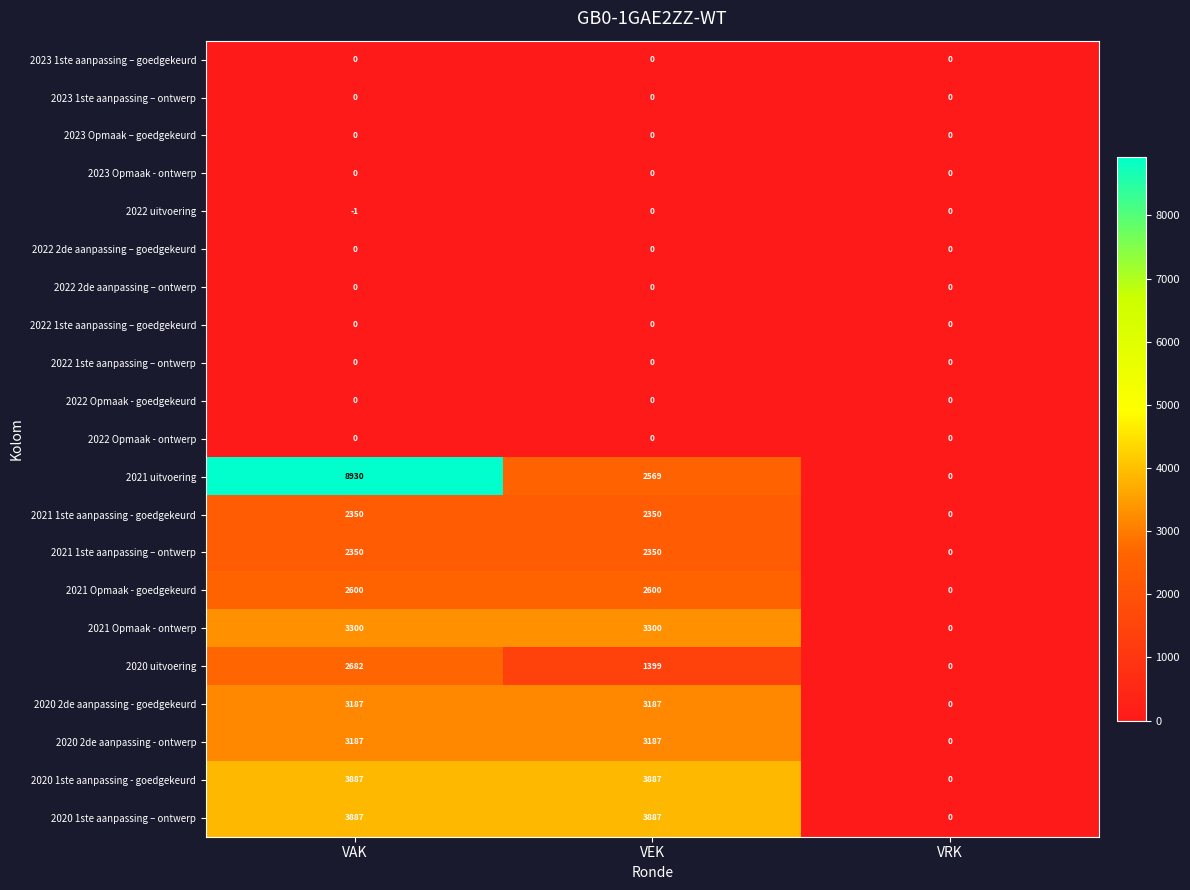

List the labels in order of 2021 uitvoering value, smallest first.

VRK, VEK, VAK